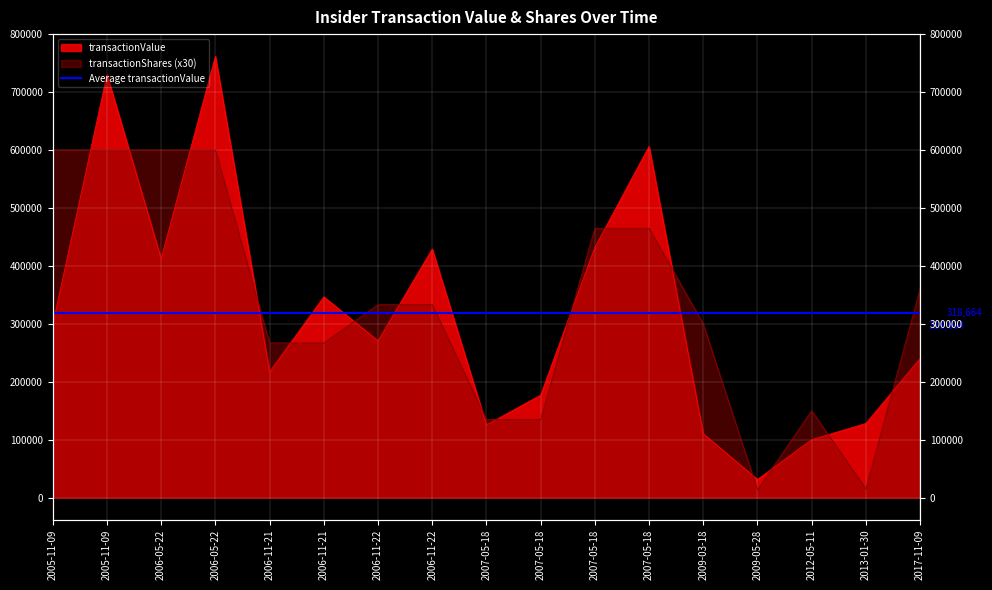

What is the average value of the transactionValue series?

318664